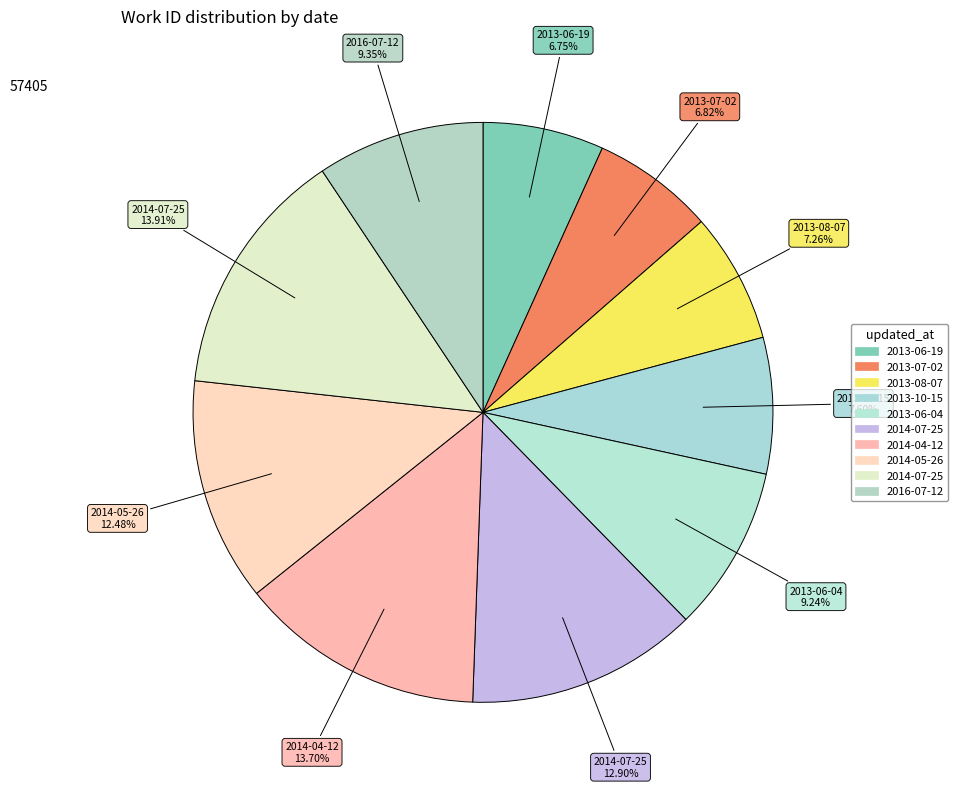

How many segments does this pie chart have?

10